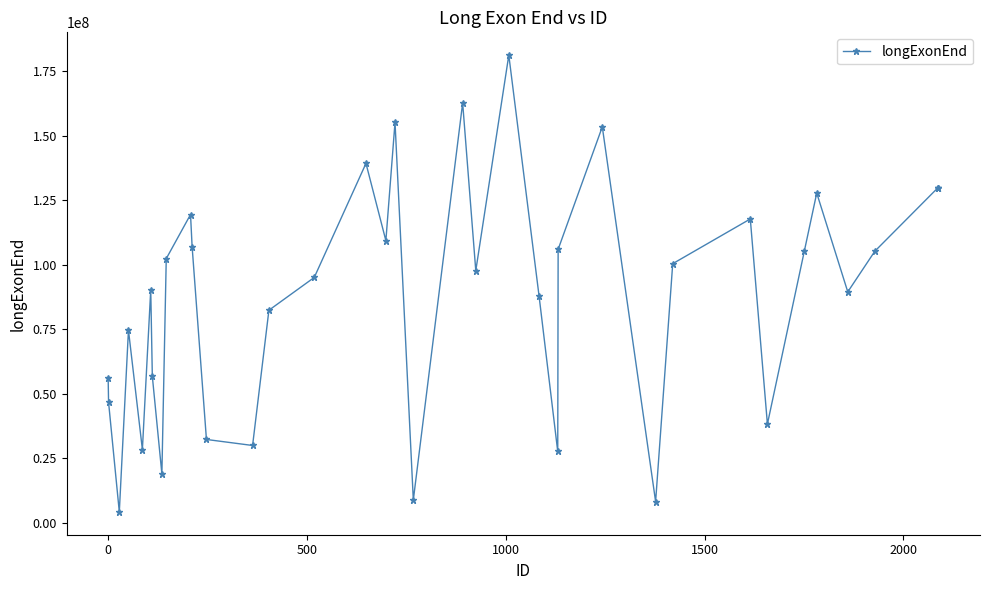

What is the value of the 17th point from the left?

109321325